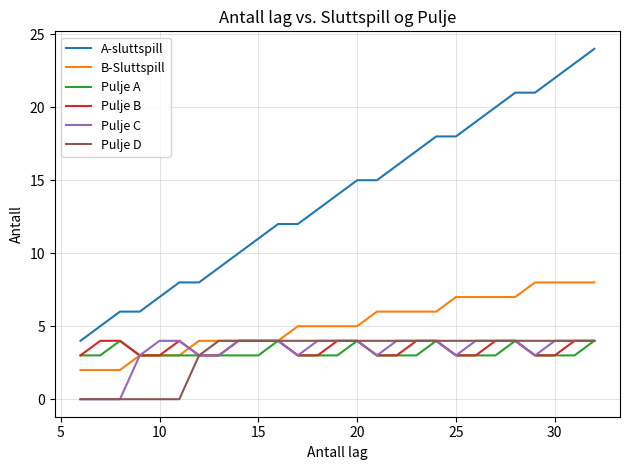

True or false: A-sluttspill and Pulje D cross at least once.

False